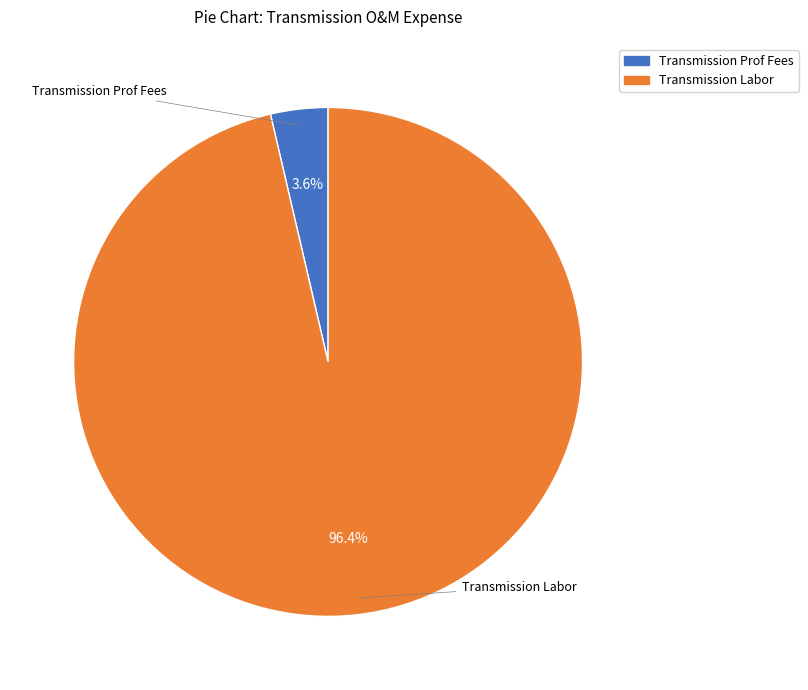

To the nearest percent, what is the average slice percentage?

50%